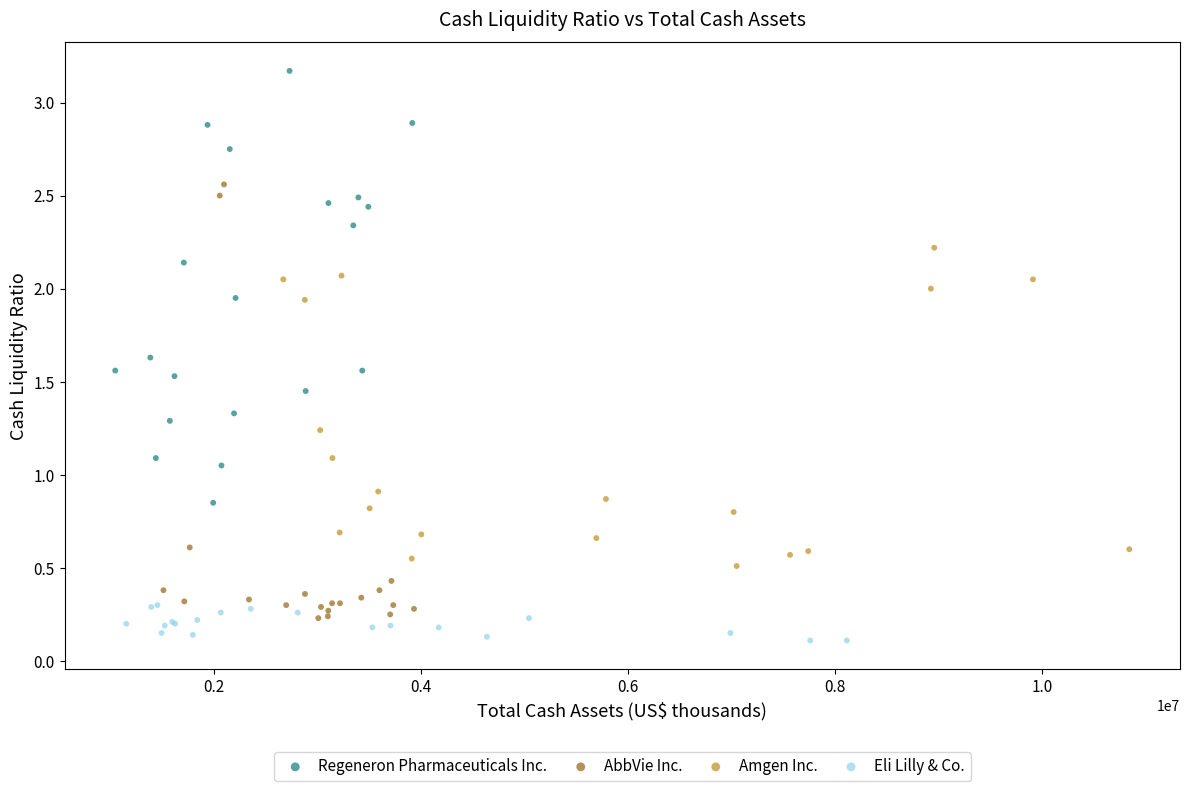

Which series contains the highest Y value?

Regeneron Pharmaceuticals Inc.